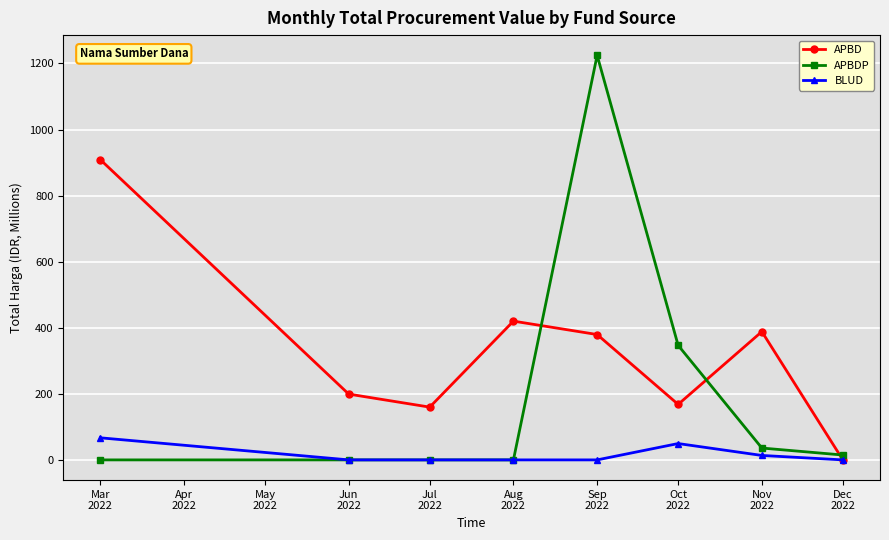

At Oct
2022, list the series in order from smallest to largest.

BLUD, APBD, APBDP